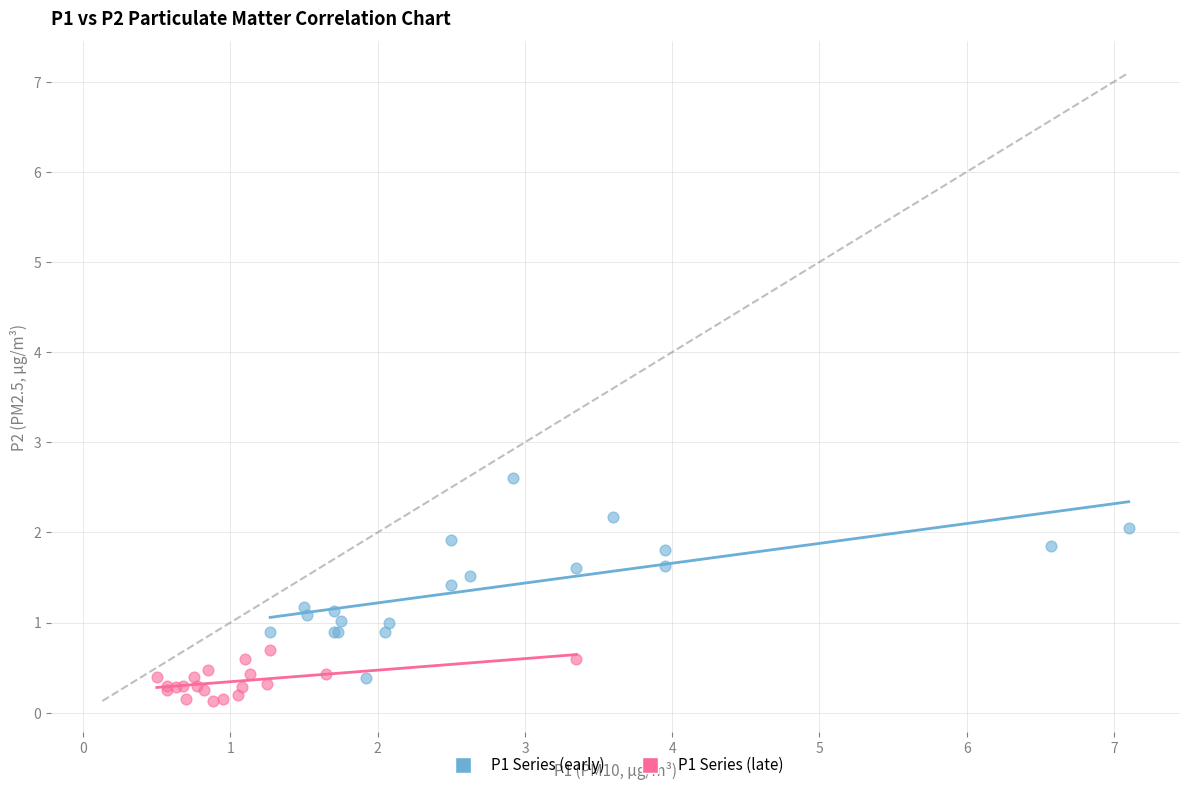

Which series contains the highest Y value?

P1 Series (early)